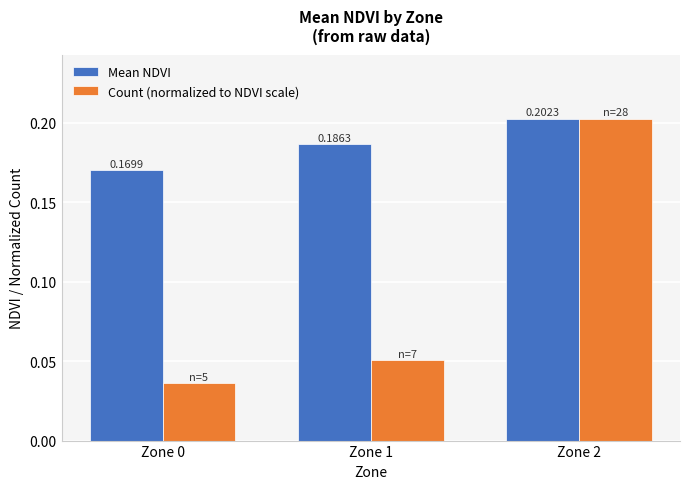

List the series in order of their overall mean, highest first.

Mean NDVI, Count (normalized to NDVI scale)